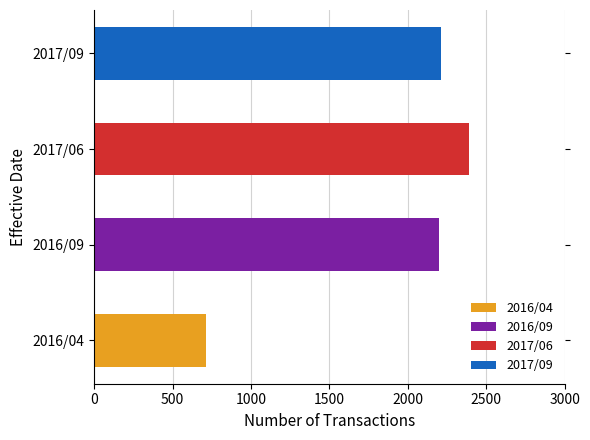

The value at 2016/04 is 226. True or false?

False